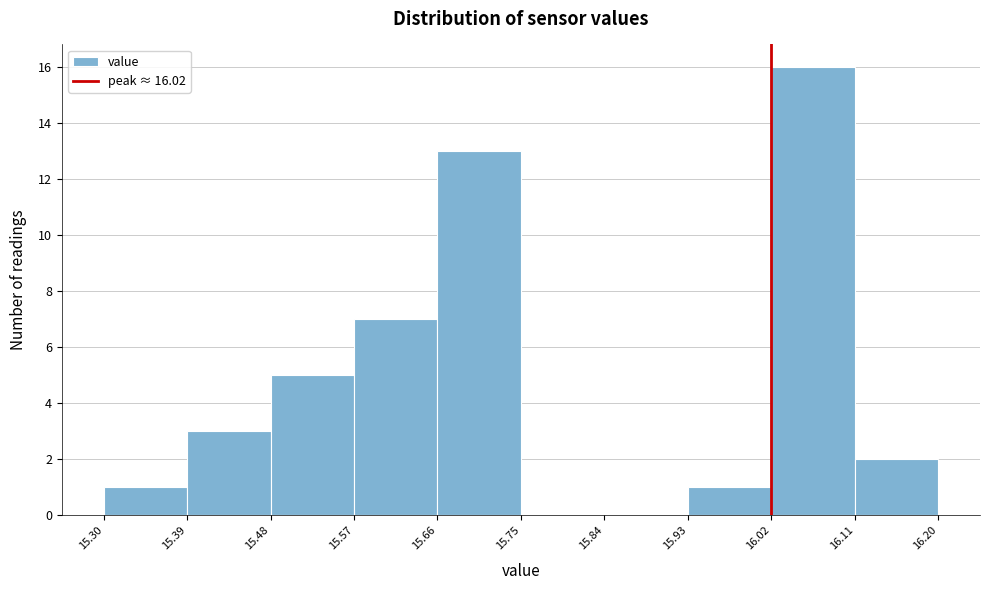

Over which range of the x-axis is the bar tallest?

16.02 to 16.11